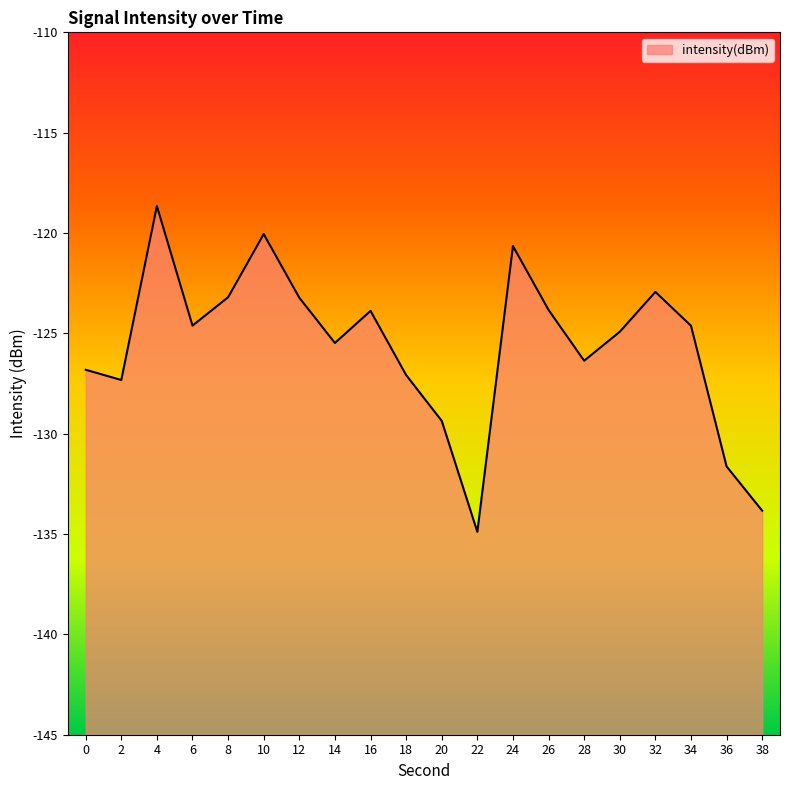

How many points are lower than both their immediate neighbors (excluding endpoints)?

5